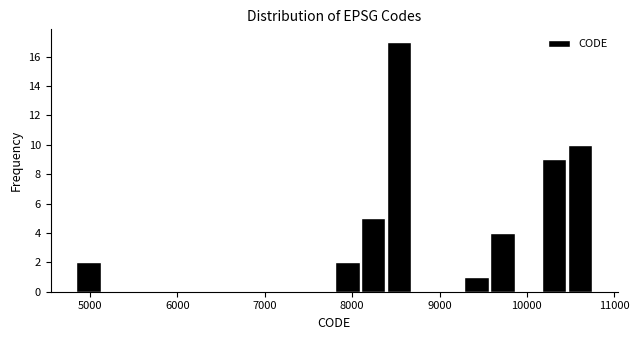

Around what value on the x-axis is the tallest bar? Give the approximate position of its centre, as read against the axis.

8500